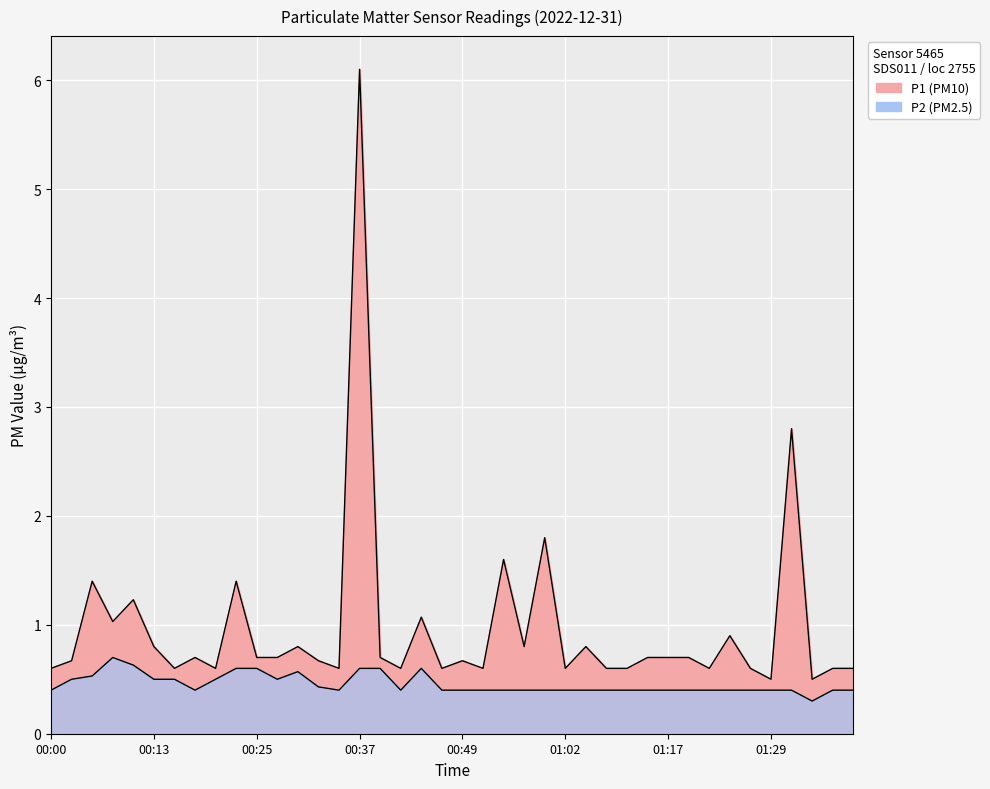

Which series has the widest spread of values?

P1